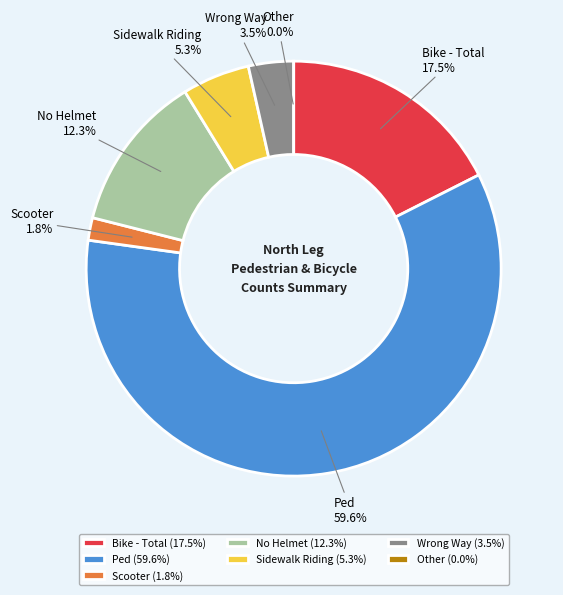

Is it true that Bike - Total is 28% of the pie?

False